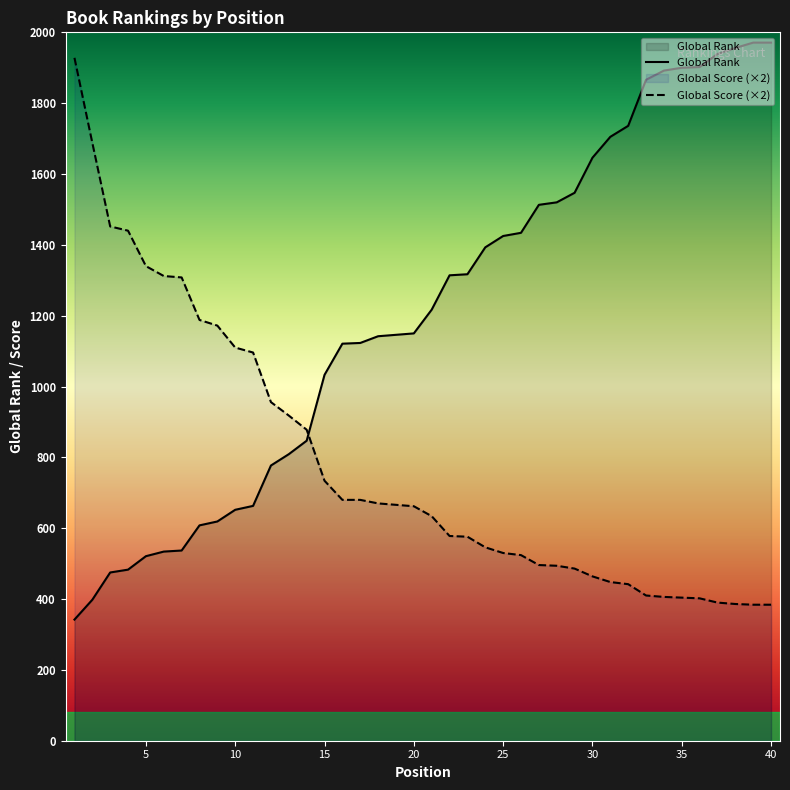

Is it true that Global Rank equals 1939 at 37?

True